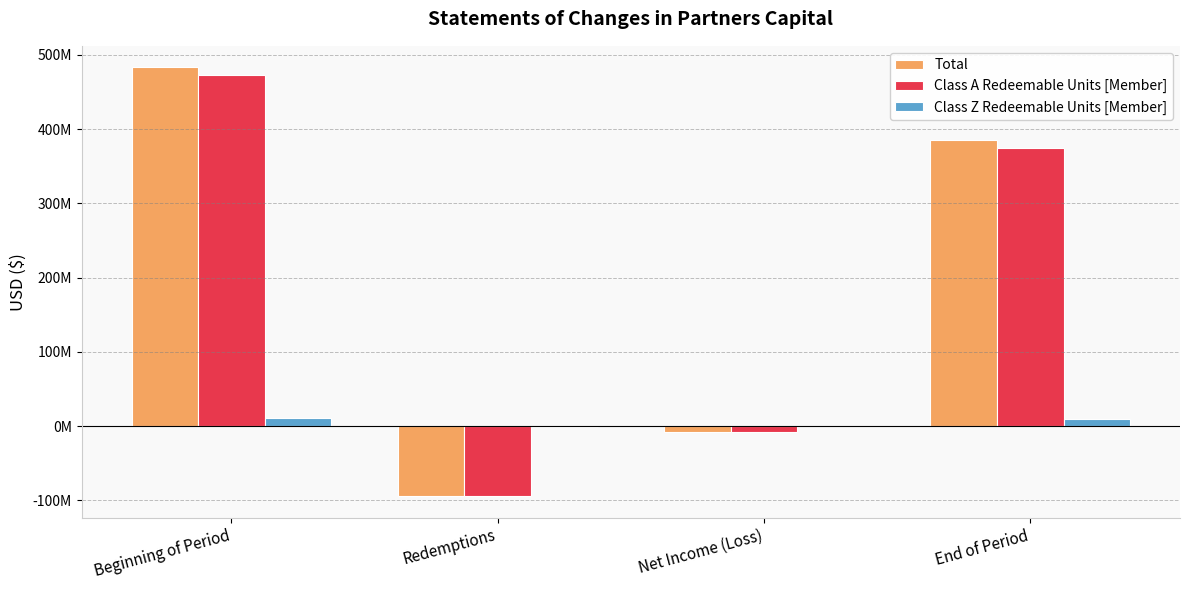

What is the label of the 4th bar from the left?

End of Period